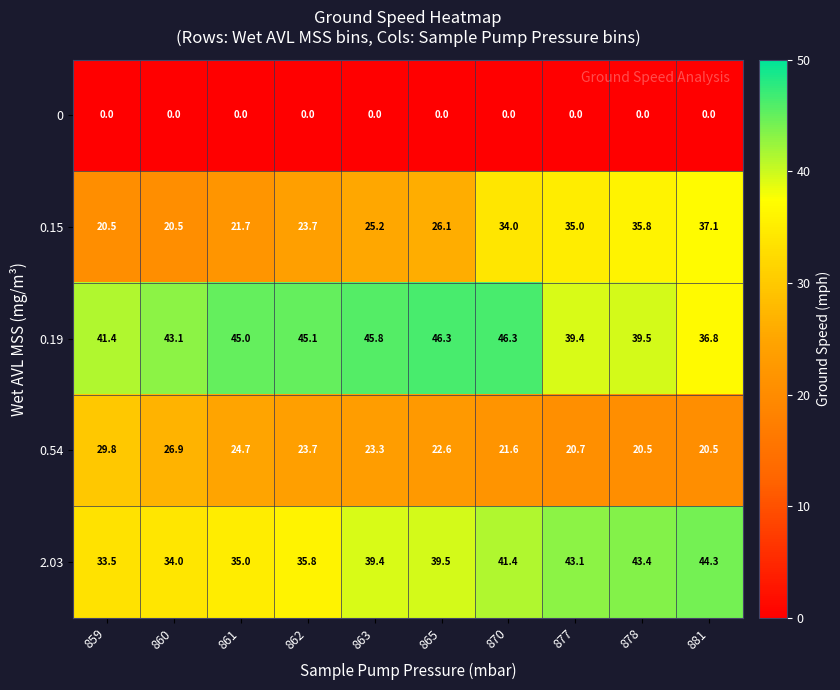

Between 860 and 861, which series saw the biggest shift?

0.54